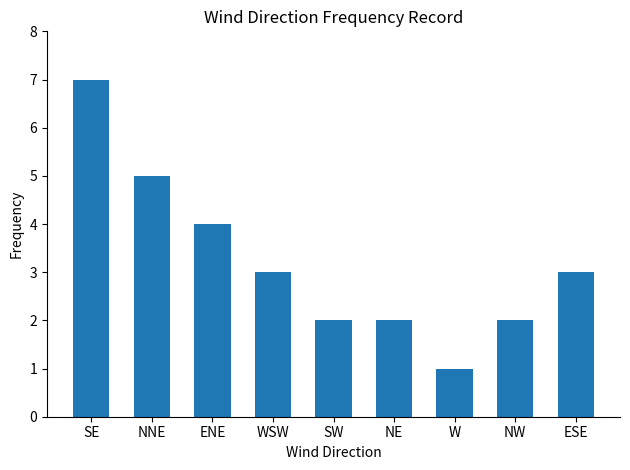

What is the label of the 7th bar from the left?

W